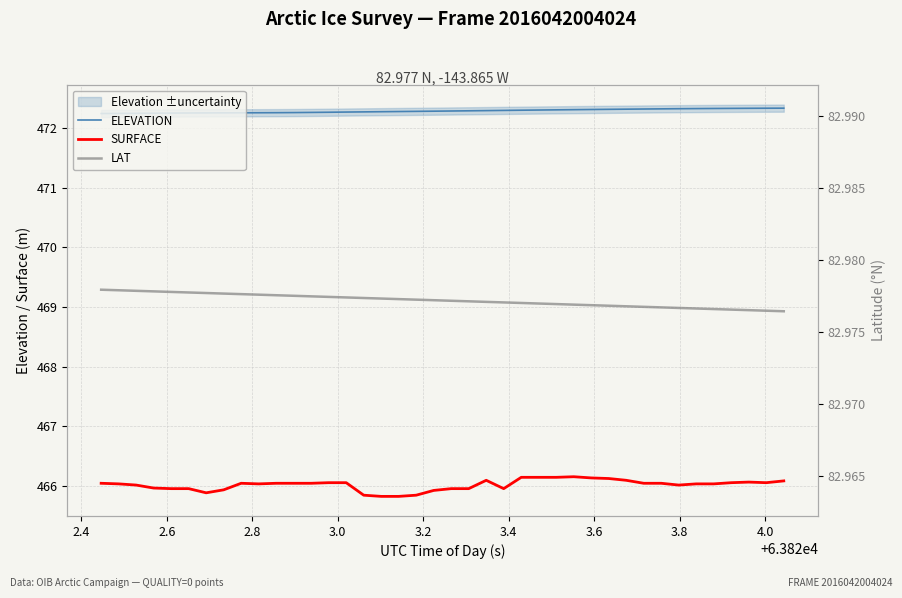

True or false: ELEVATION and SURFACE intersect in this chart.

False